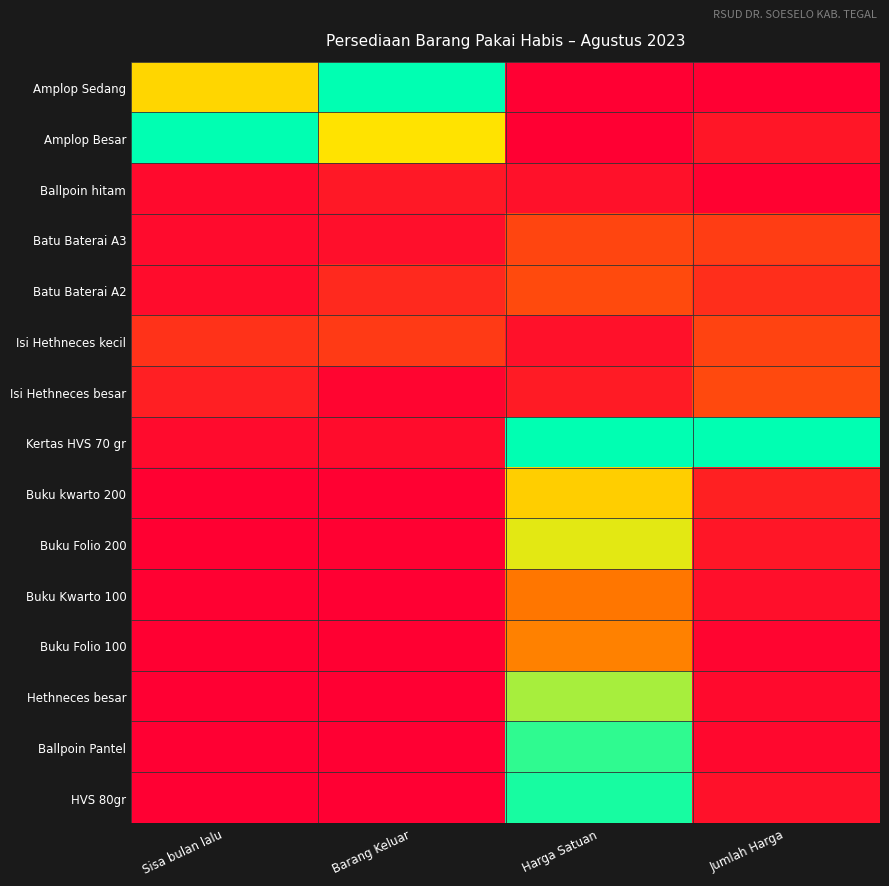

At which category is the sum across all series the highest?

Harga Satuan